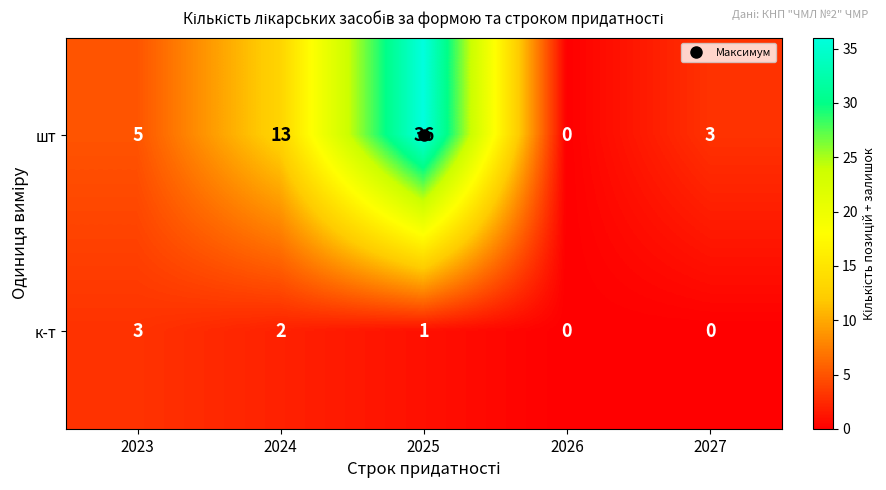

List the series in order of their peak value, lowest first.

к-т, шт